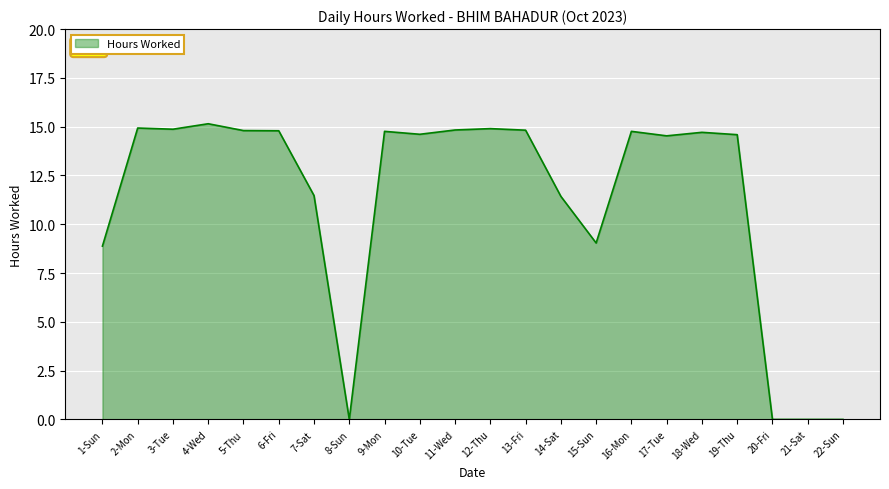

What is the change in value from 18-Wed to 20-Fri?

-14.7